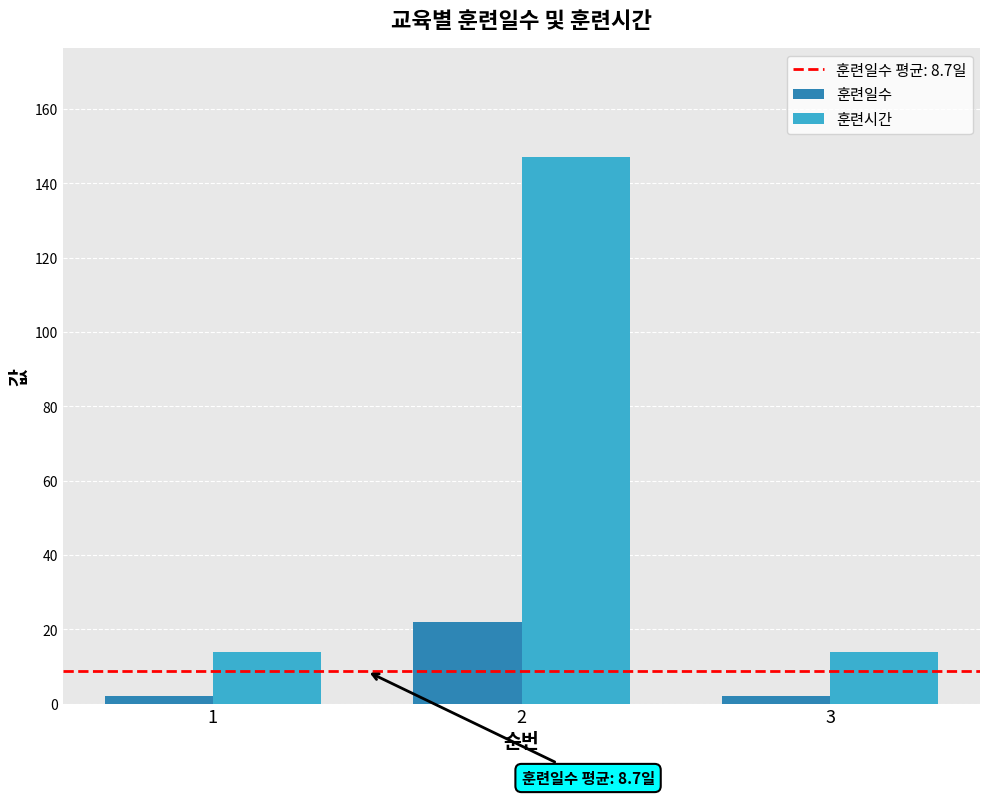

What is the highest value of the 훈련시간 series?

147